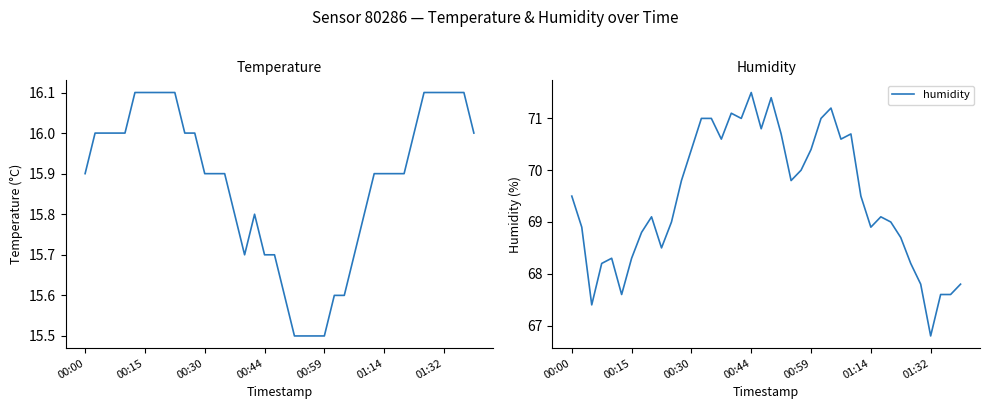

Which category has the lowest value in the humidity series?

01:32